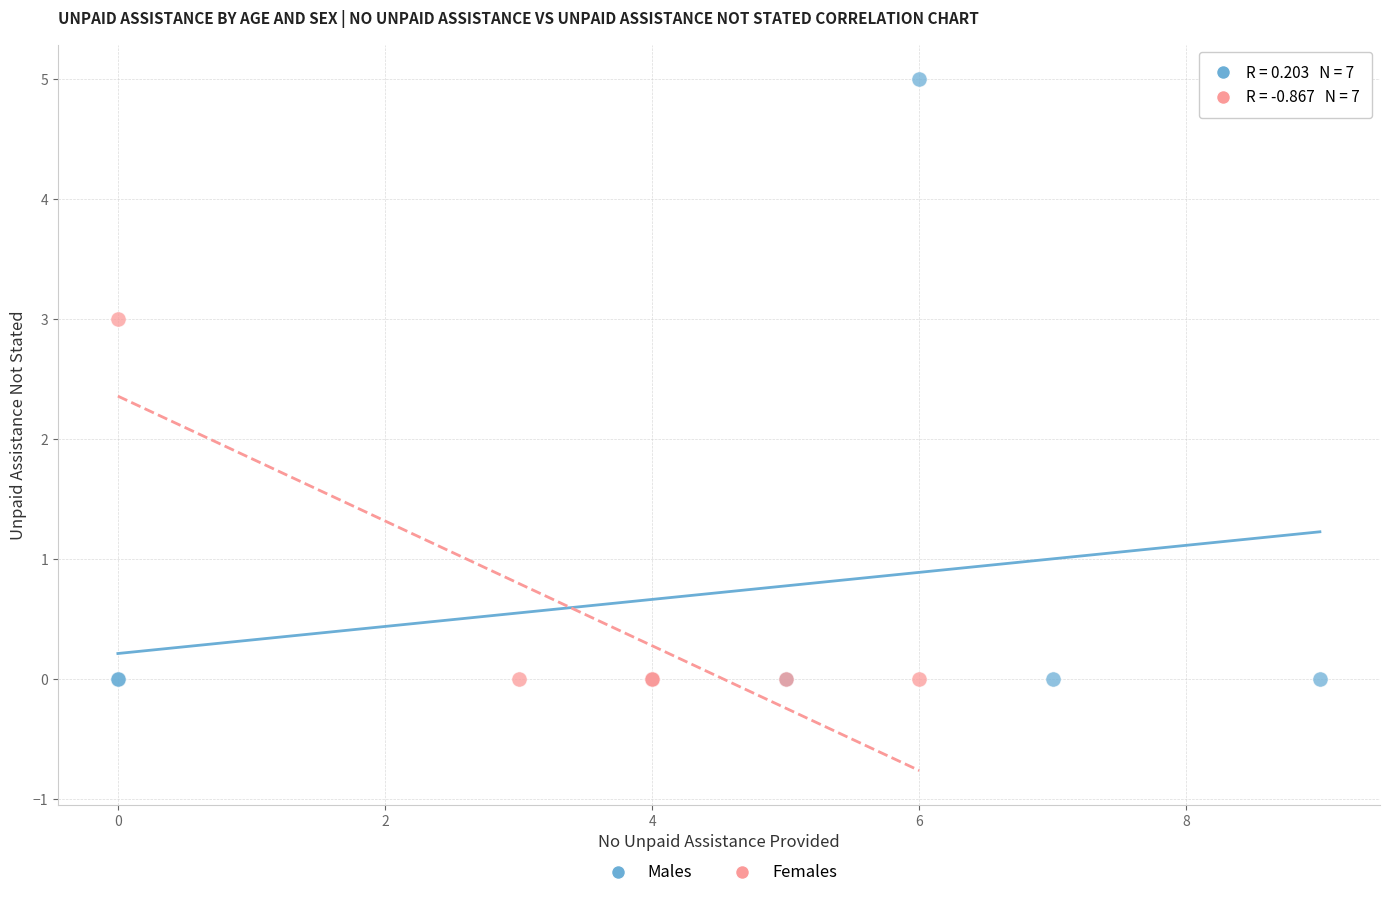

Which series has the largest Y range (max minus min)?

Males